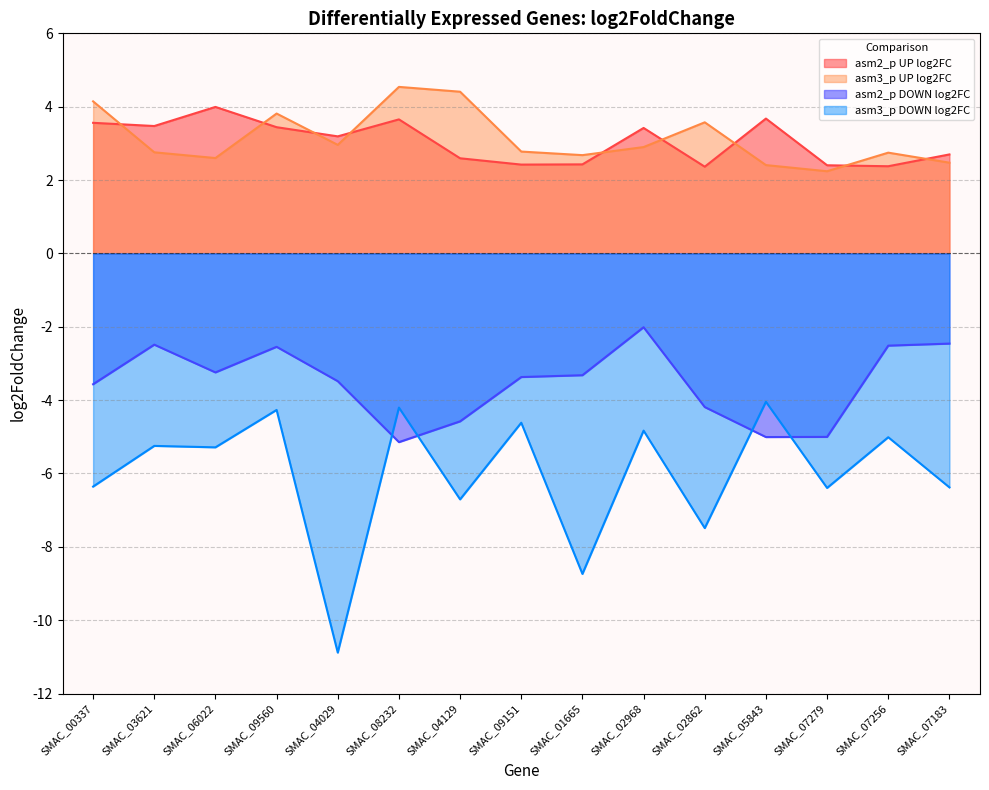

Reading right to left, list all the values displayed in this chart.

asm2_p UP log2FC: 2.7	2.4	2.4	3.7	2.4	3.4	2.4	2.4	2.6	3.7	3.2	3.4	4.0	3.5	3.6
asm3_p UP log2FC: 2.5	2.7	2.2	2.4	3.6	2.9	2.7	2.8	4.4	4.5	3.0	3.8	2.6	2.8	4.1
asm2_p DOWN log2FC: -2.5	-2.5	-5.0	-5.0	-4.2	-2.0	-3.3	-3.4	-4.6	-5.1	-3.5	-2.5	-3.2	-2.5	-3.6
asm3_p DOWN log2FC: -6.4	-5.0	-6.4	-4.0	-7.5	-4.8	-8.7	-4.6	-6.7	-4.2	-10.9	-4.3	-5.3	-5.2	-6.4